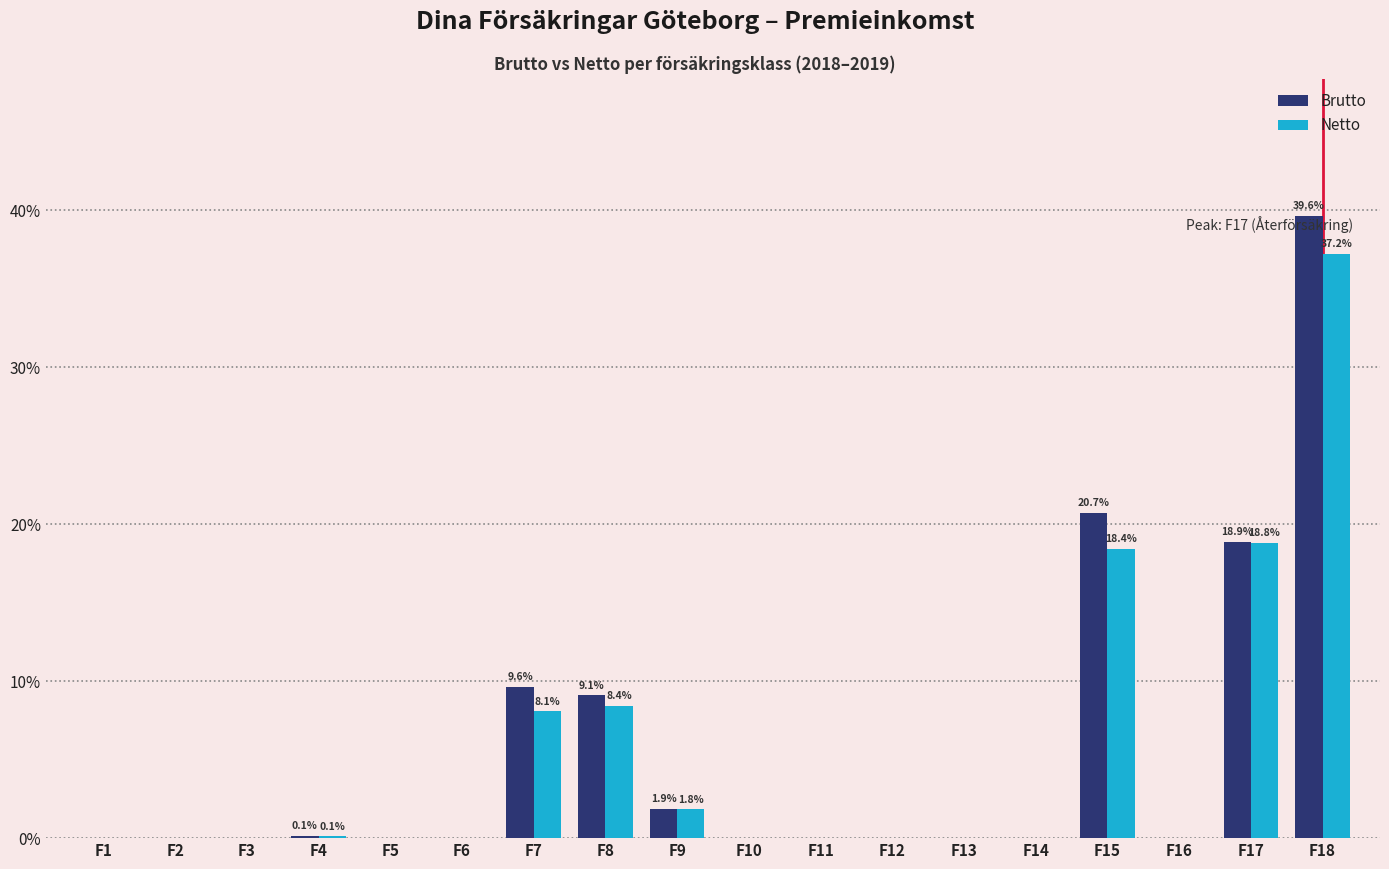

Is it true that Netto equals -23.8 at F11?

False